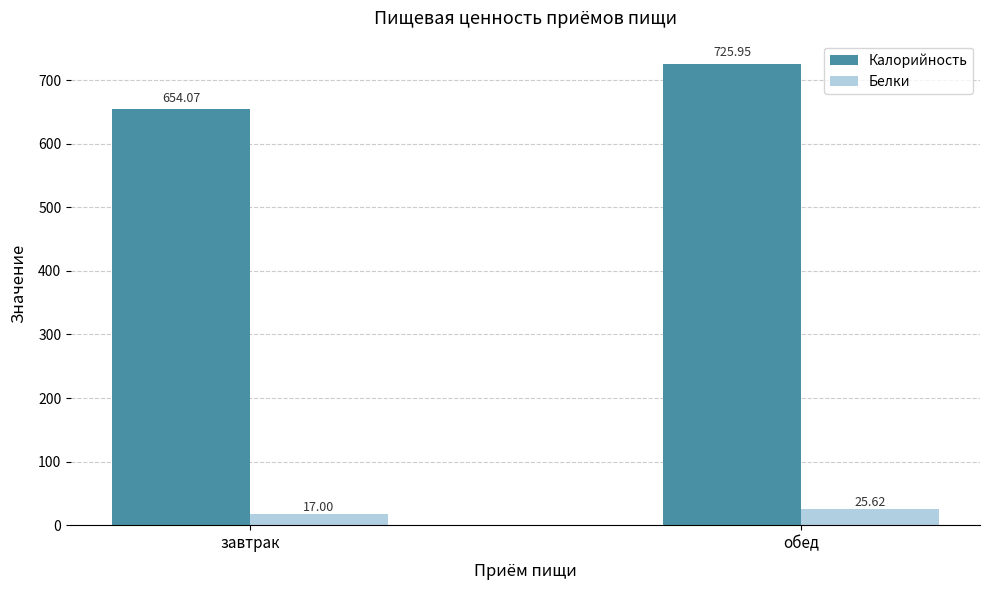

How many data points in Калорийность are above 725?

1